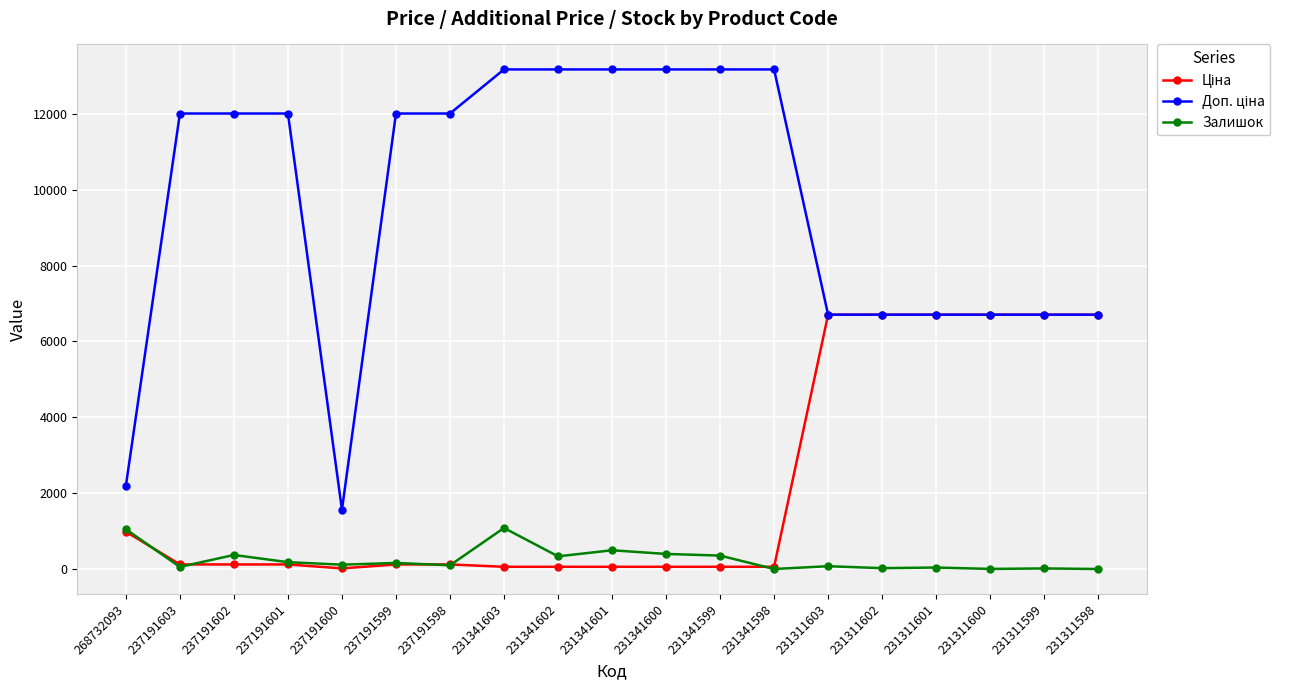

True or false: Залишок has more than 2 points higher than both neighbors.

True